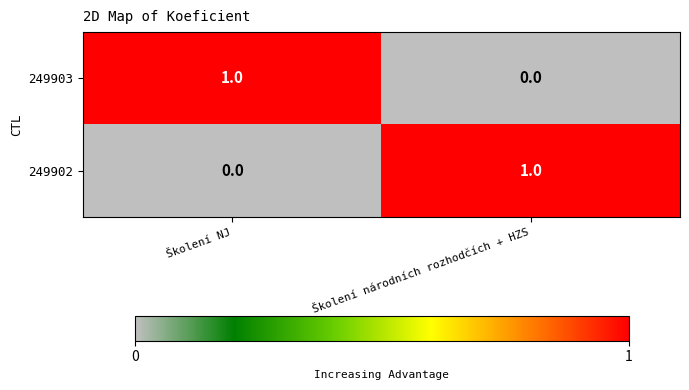

The 249902 series shows 0 at Školení NJ. True or false?

True